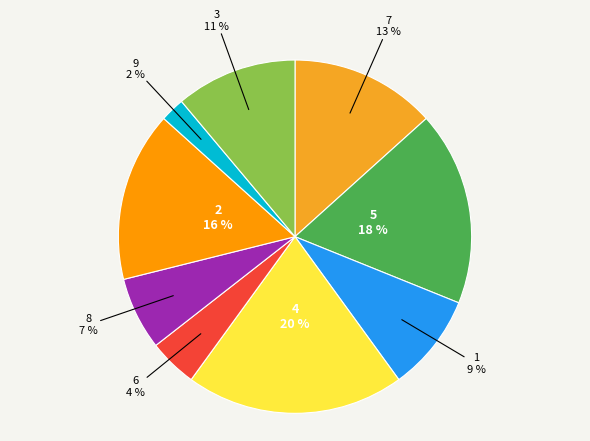

What is the largest slice in the pie chart?

4